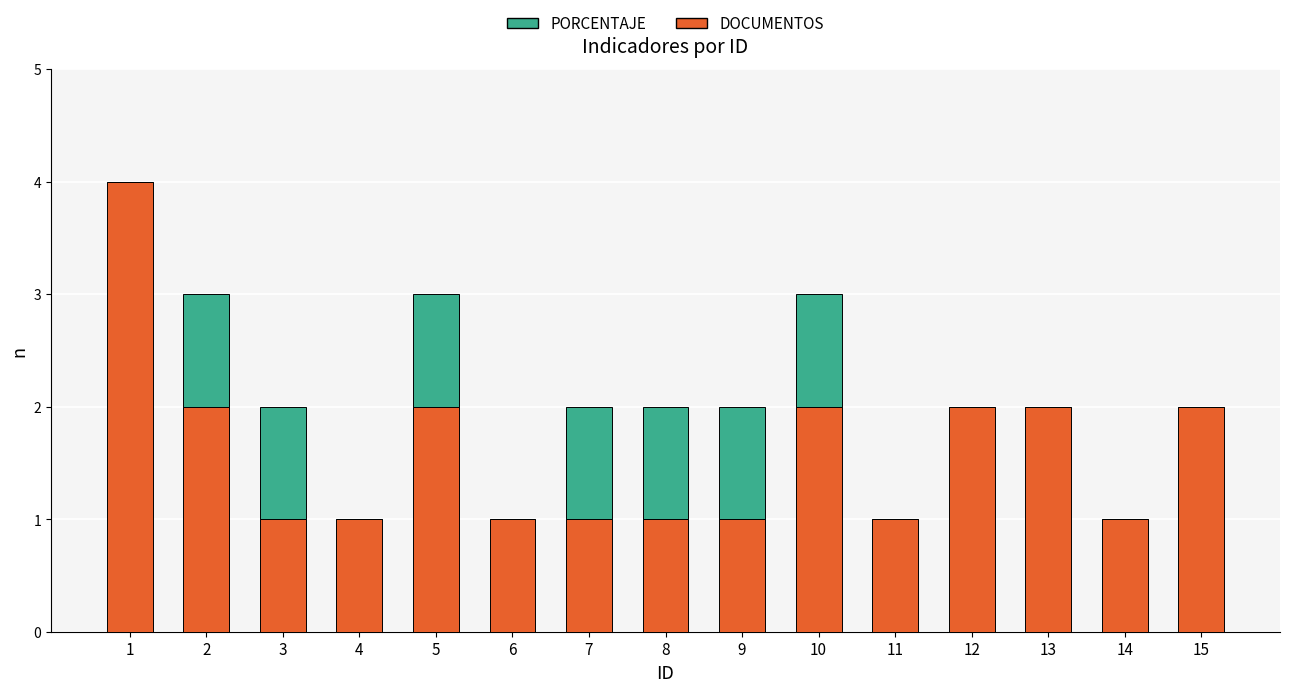

The value of DOCUMENTOS at 5 is 1. True or false?

False